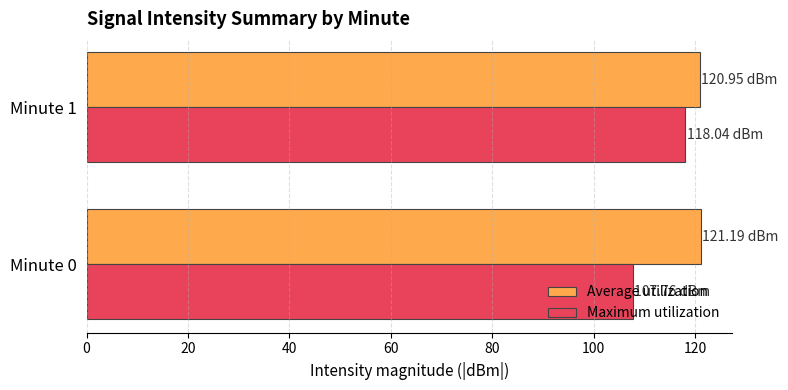

What is the average value of the Average utilization series?

121.1